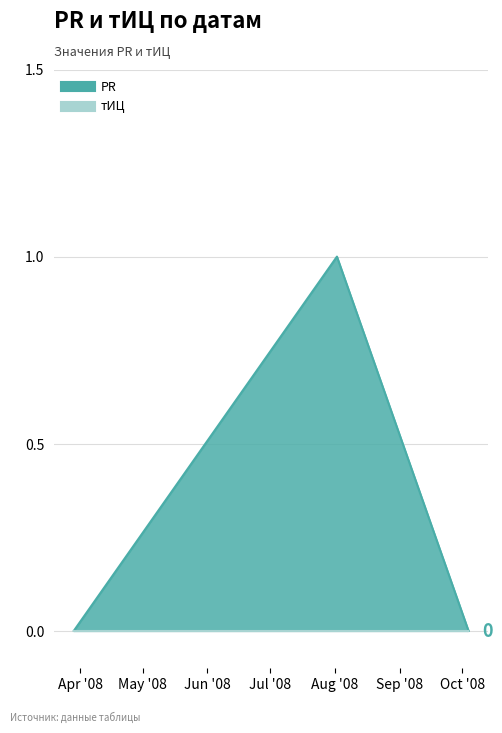

What is the difference between the maximum and minimum values?

1